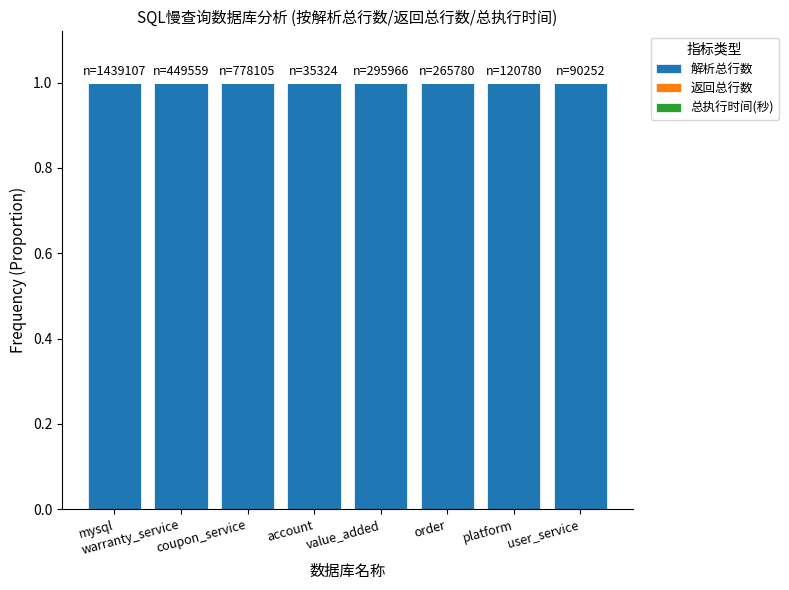

What is the sum of all 解析总行数 values?

8.0